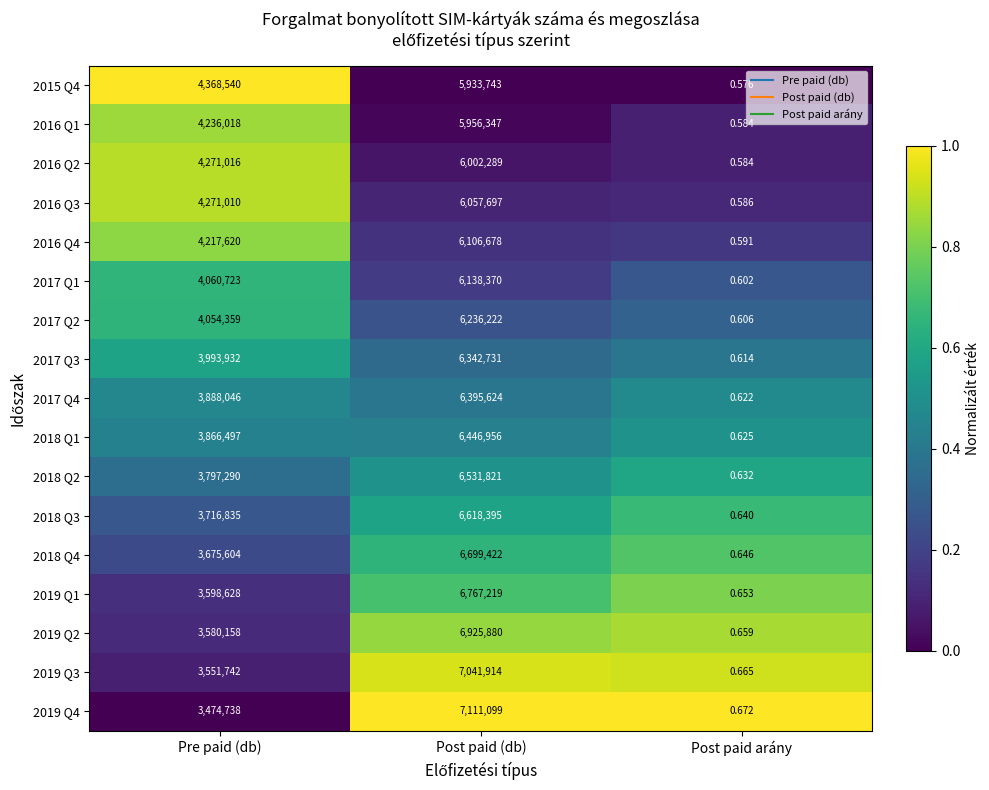

Which category has the lowest value in the 2018 Q2 series?

Post paid arány